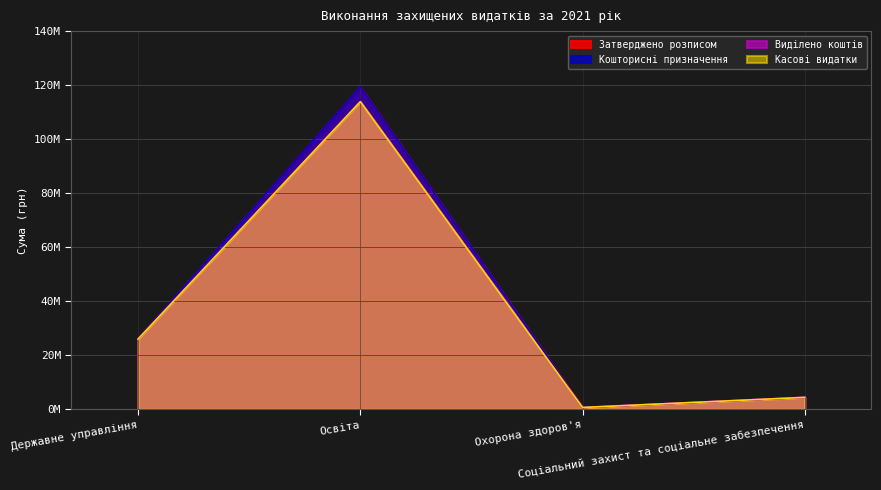

Reading left to right, what are all the values shown in this chart?

Затверджено розписом: 26100233.8	119360446.5	689059.9	4444322.9
Кошторисні призначення: 26100233.8	119360446.5	689059.9	4444322.9
Виділено коштів: 26007120.1	113873902.2	689059.9	4428415.8
Касові видатки: 26007120.1	113873902.2	689059.9	4428415.8